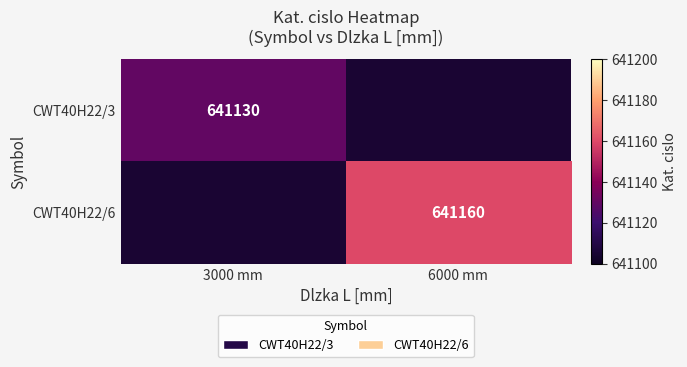

True or false: CWT40H22/3 has a value of 641130 at 3000 mm.

True